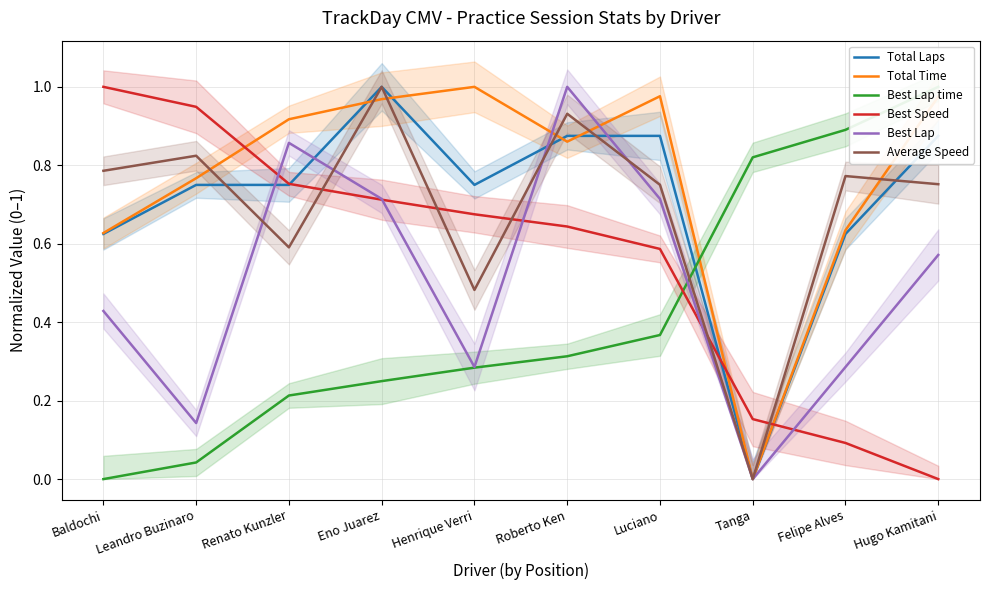

The value of Best Speed at Leandro Buzinaro is 1.7. True or false?

False